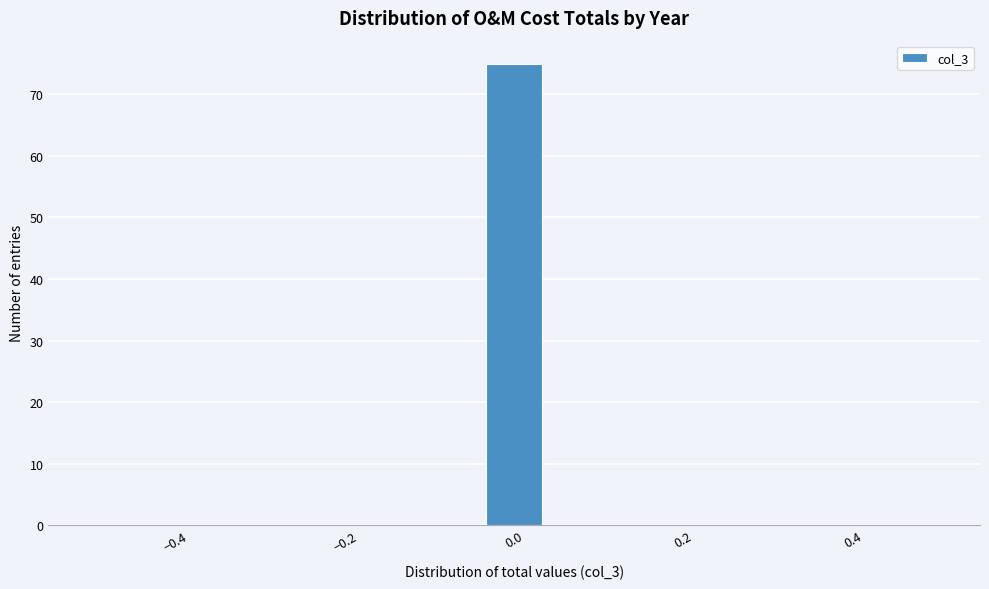

Around what value on the x-axis is the tallest bar? Give the approximate position of its centre, as read against the axis.

0.00